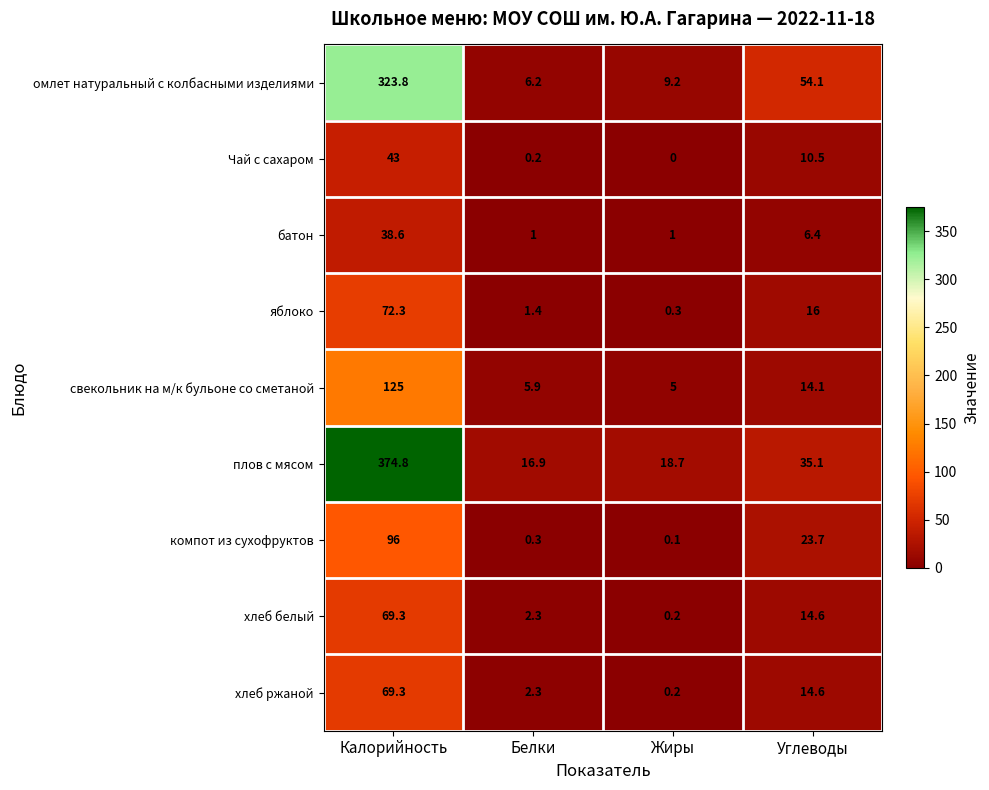

How many categories are shown in the chart?

4